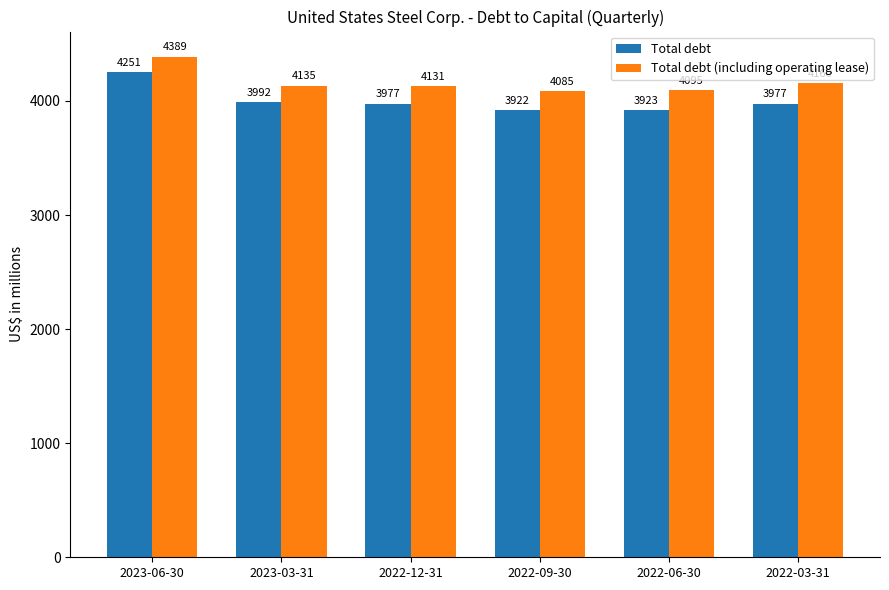

What is the label of the 6th bar from the right?

2023-06-30